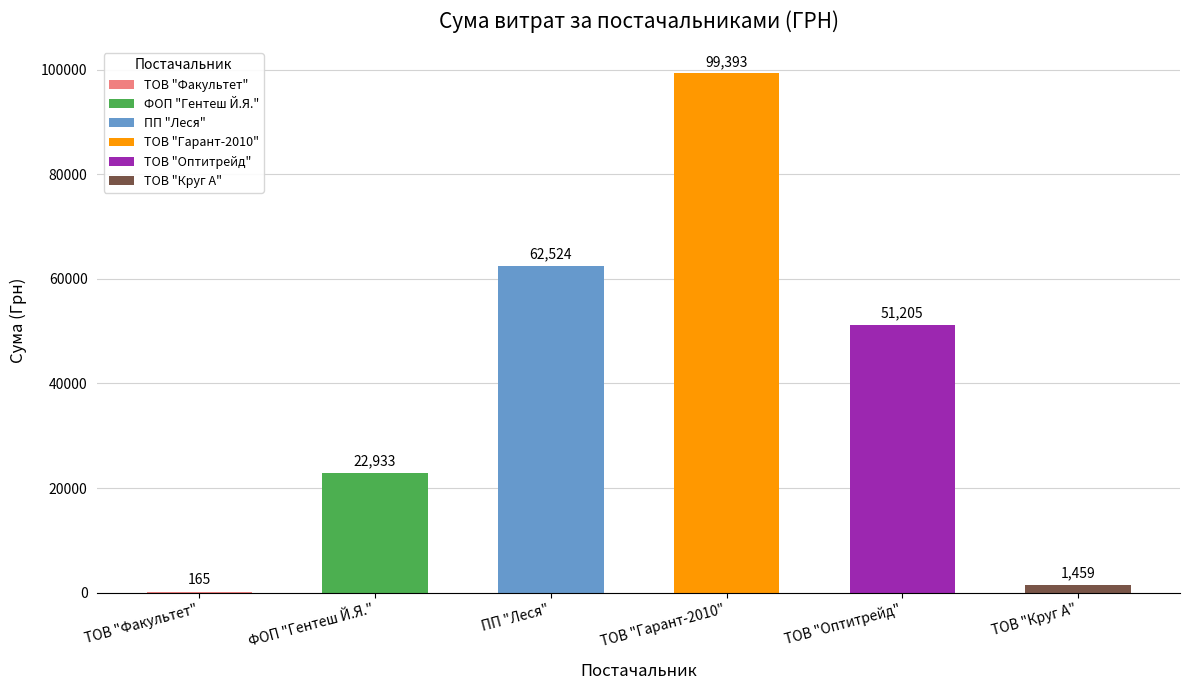

How many categories are shown in the chart?

6